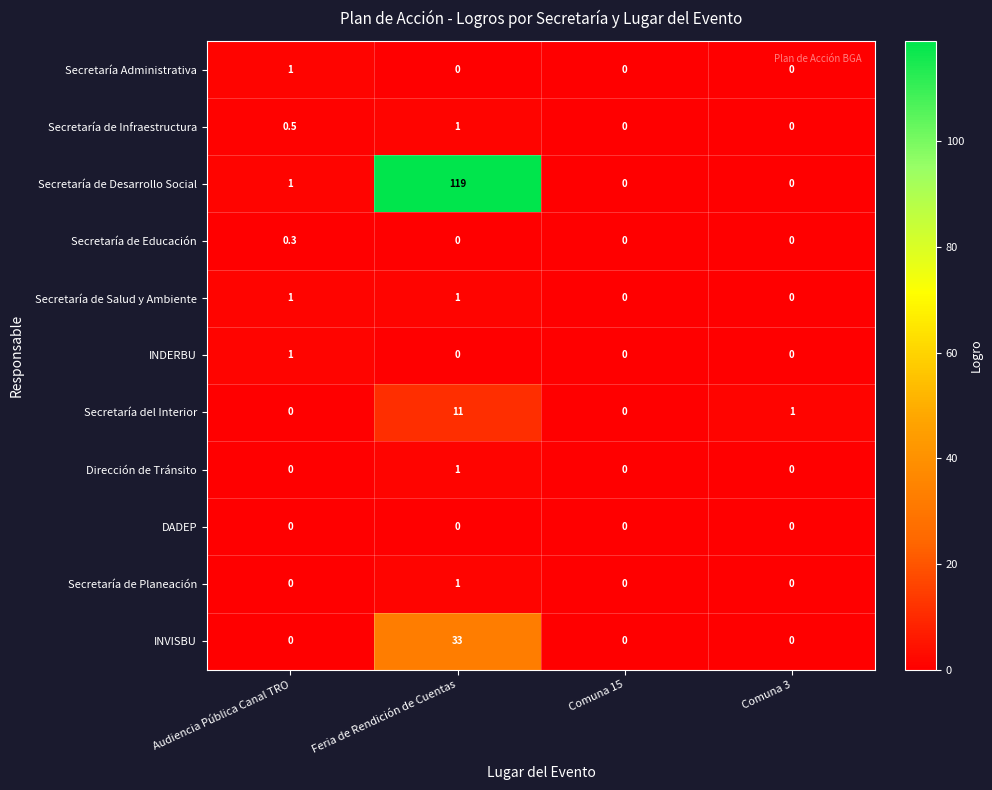

The Secretaría de Planeación series shows 0.0 at Comuna 15. True or false?

True